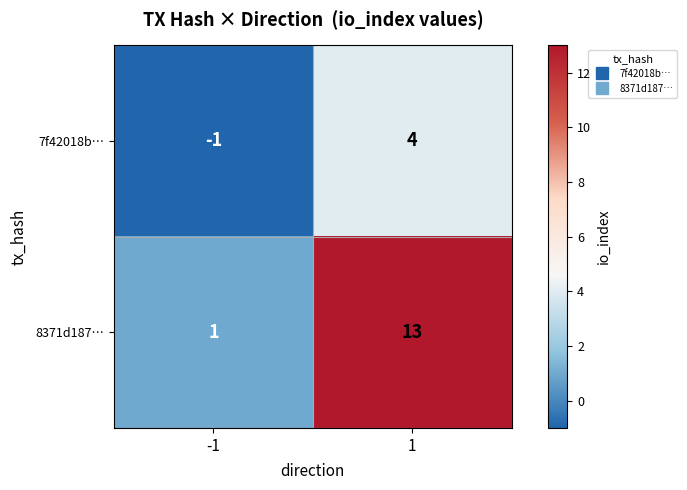

How many data points does each series have?

2